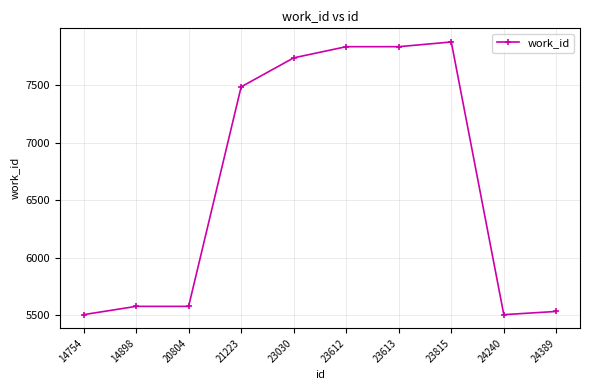

What is the change in value from 23612 to 23815?

+41